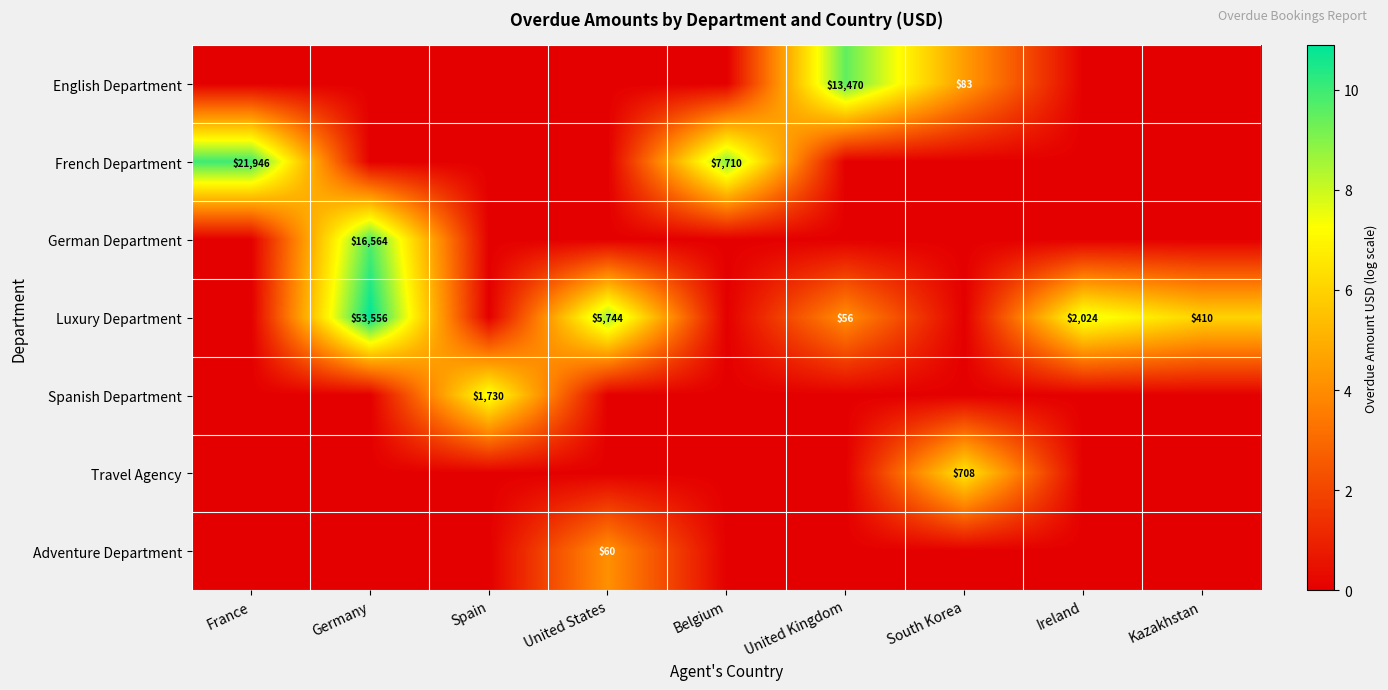

The value of French Department at Belgium is 3682. True or false?

False